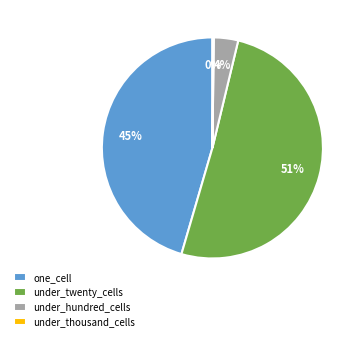

What is the majority slice?

under_twenty_cells